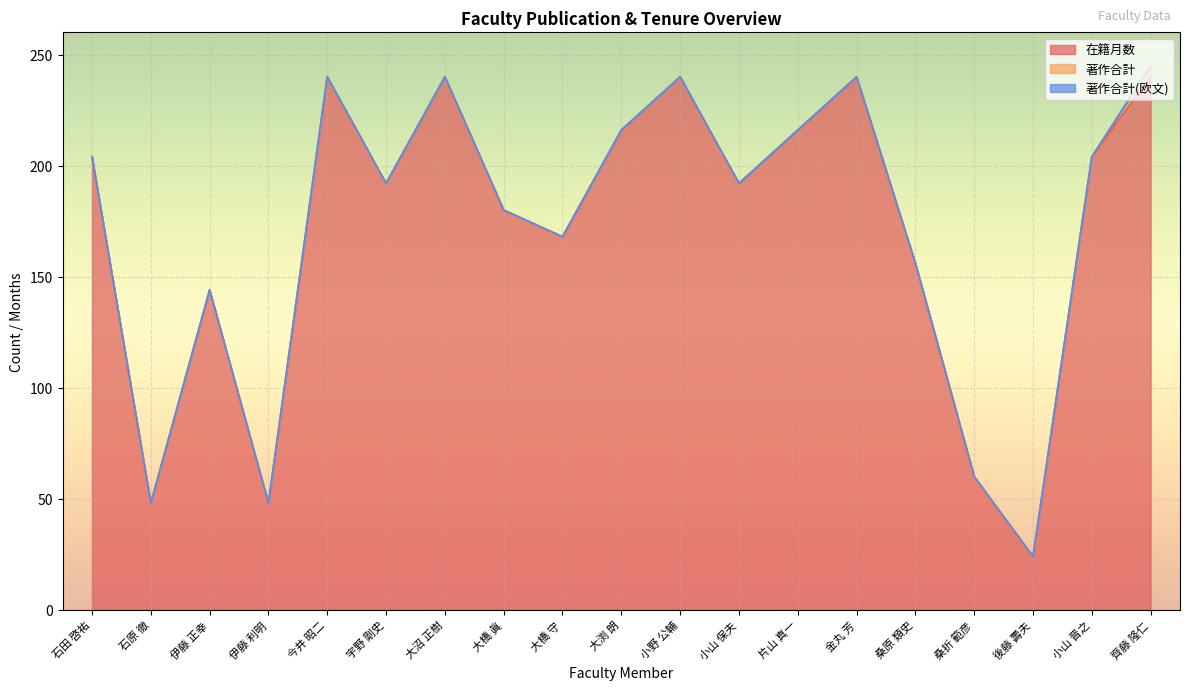

True or false: 著作合計 and 著作合計(欧文) intersect in this chart.

False